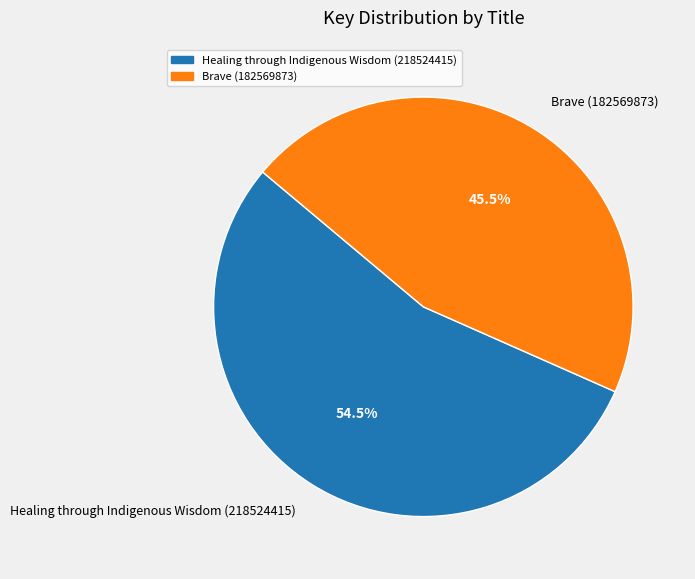

Is Brave (182569873) the majority of the pie?

No